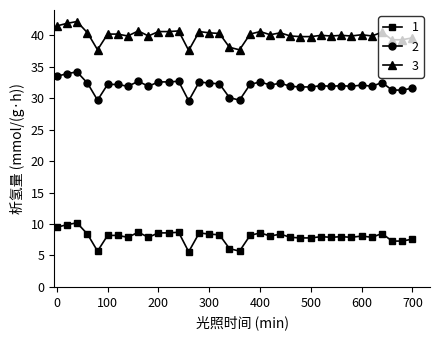

True or false: 2 has more than 1 interior local peaks.

True